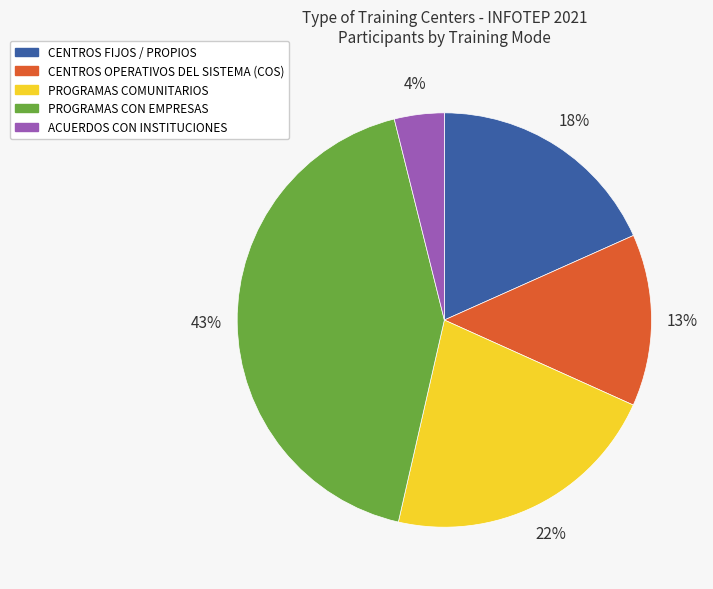

Between PROGRAMAS COMUNITARIOS and PROGRAMAS CON EMPRESAS, which is larger?

PROGRAMAS CON EMPRESAS